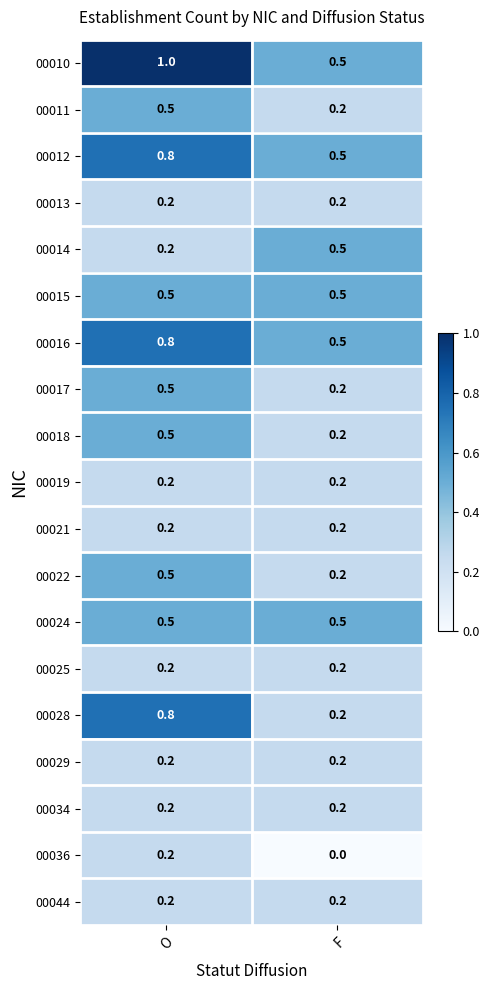

At which category is the sum across all series the highest?

O